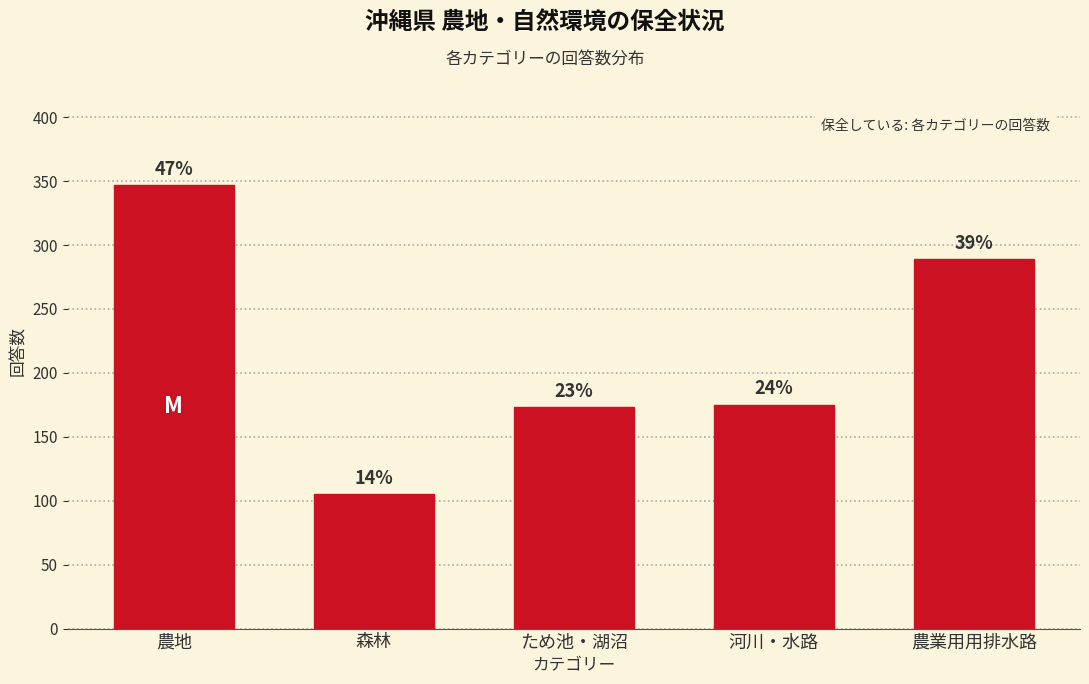

How many bars are there in total?

5